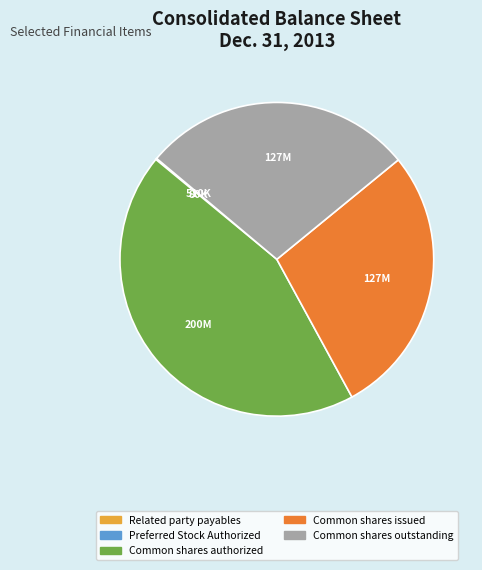

Is there any slice that represents more than half of the pie?

No